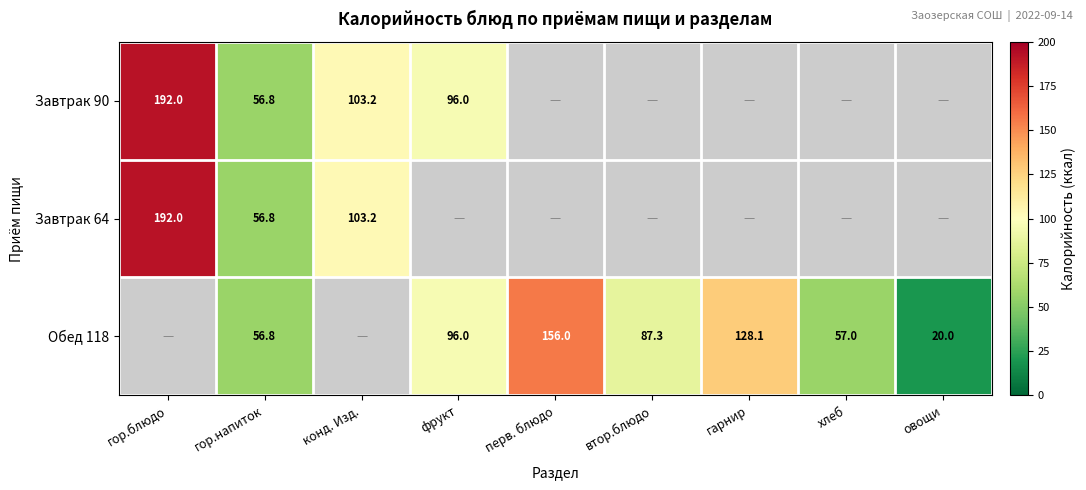

True or false: Обед 118 has a value of 26.4 at овощи.

False